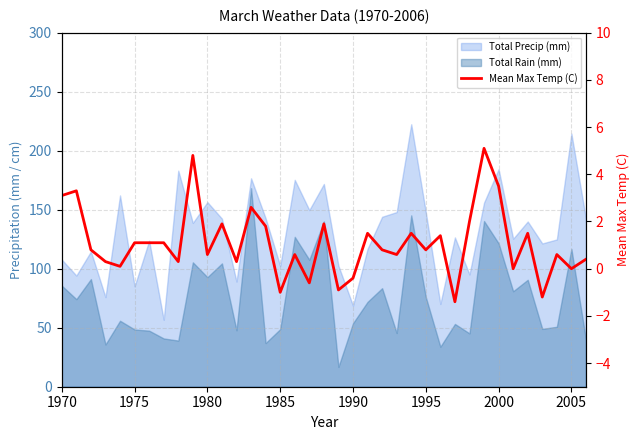

What is the change in value from 1975 to 35?

-3.3